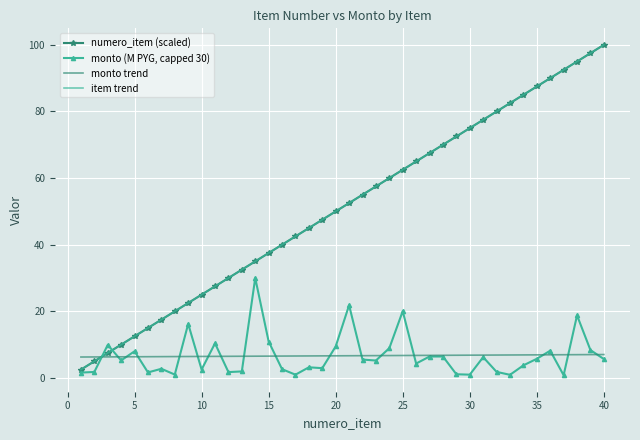

What is the value of the numero_item (scaled) point at the 30th from the left?

75.0